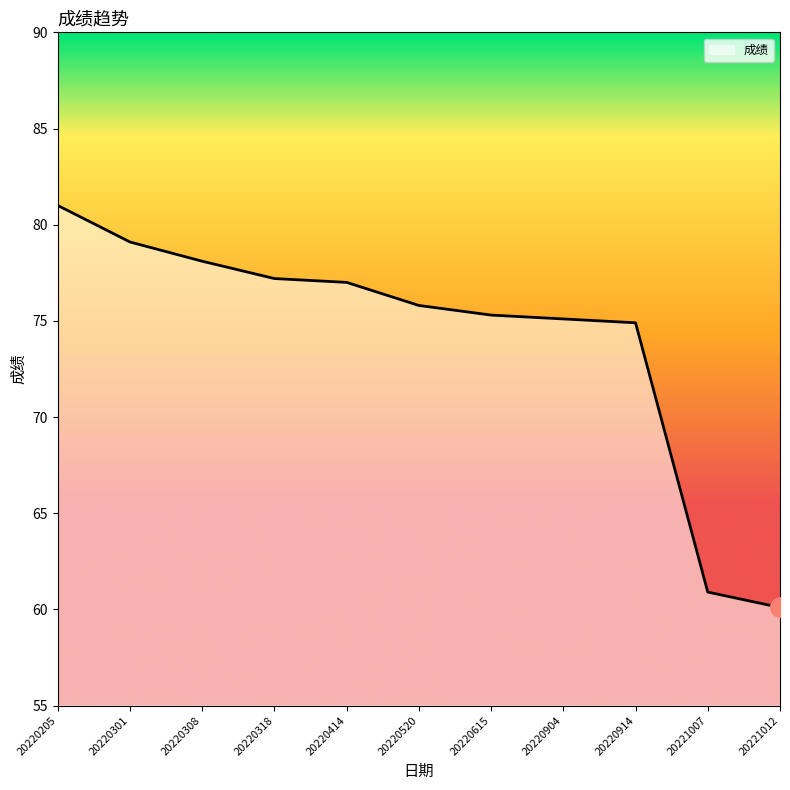

Does the chart have visible grid lines?

No